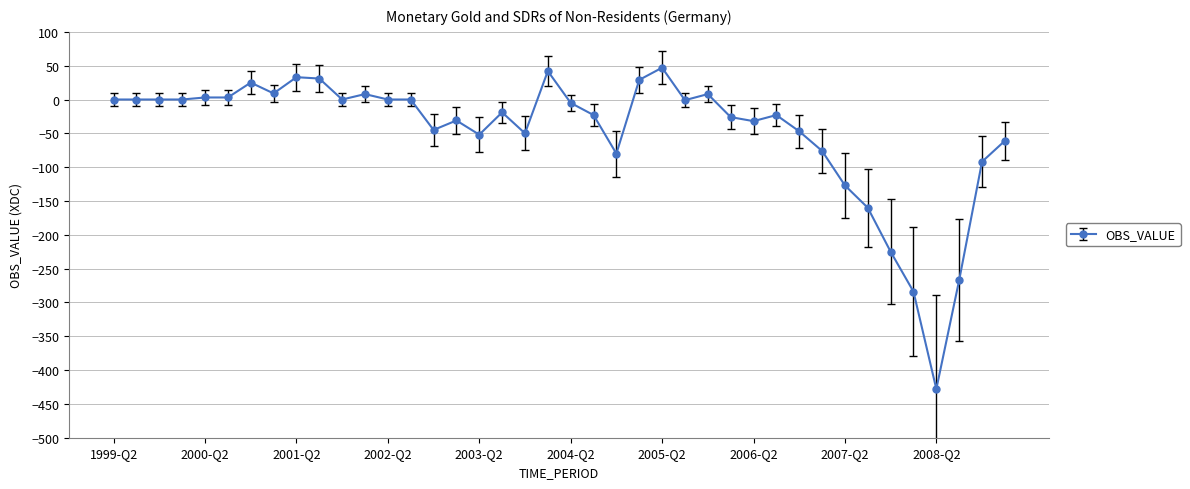

What is the minimum value shown in the chart?

-428